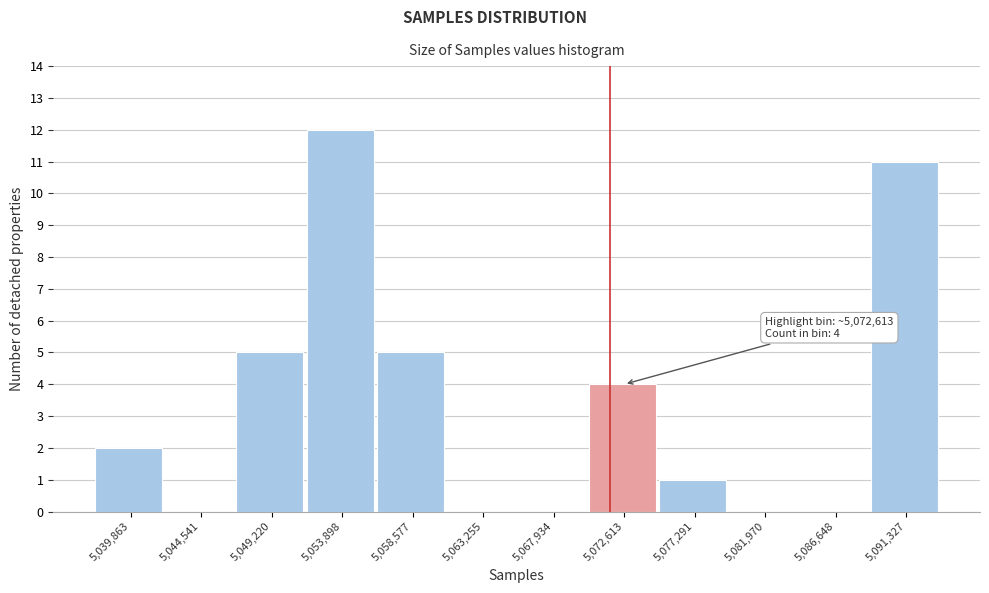

Reading right to left, what are all the values shown in this chart?

5,091,327=11	5,086,648=0	5,081,970=0	5,077,291=1	5,072,613=4	5,067,934=0	5,063,255=0	5,058,577=5	5,053,898=12	5,049,220=5	5,044,541=0	5,039,863=2